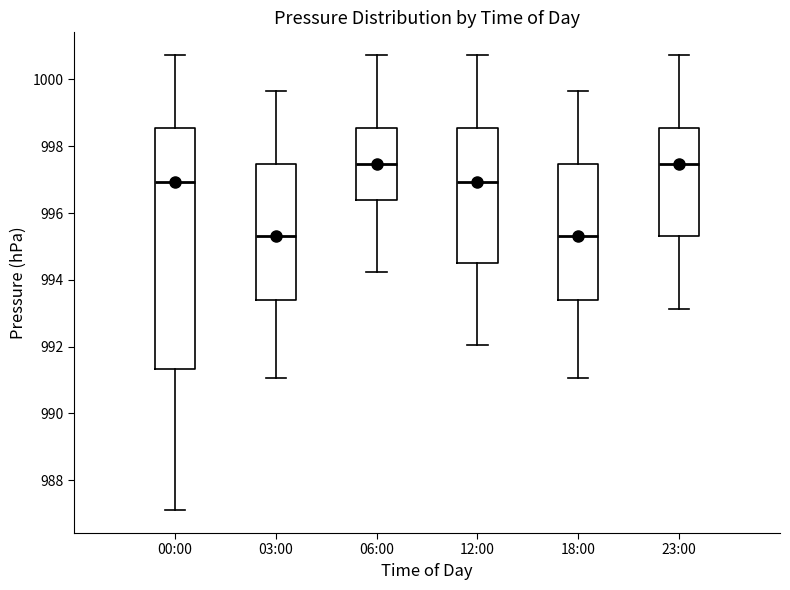

Reading left to right, transcribe this box plot: for each box, give where its median line is, the range the box spans, and where its two whiskers end, as read against the y-axis. The values are not printed on the chart, so give them approximately, as read against the axis.

00:00: median 997.0, box 991.4 to 998.6, whiskers 987.2 to 1000.8
03:00: median 995.4, box 993.4 to 997.4, whiskers 991.0 to 999.6
06:00: median 997.4, box 996.4 to 998.6, whiskers 994.2 to 1000.8
12:00: median 997.0, box 994.4 to 998.6, whiskers 992.0 to 1000.8
18:00: median 995.4, box 993.4 to 997.4, whiskers 991.0 to 999.6
23:00: median 997.4, box 995.4 to 998.6, whiskers 993.2 to 1000.8